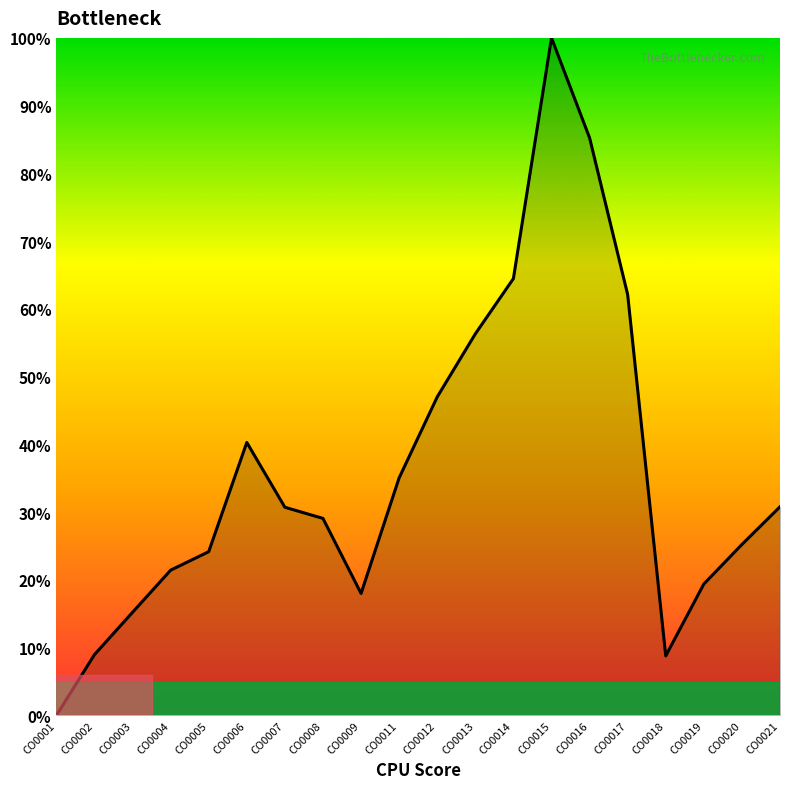

What is the change in value from CO0015 to CO0018?

-91.2